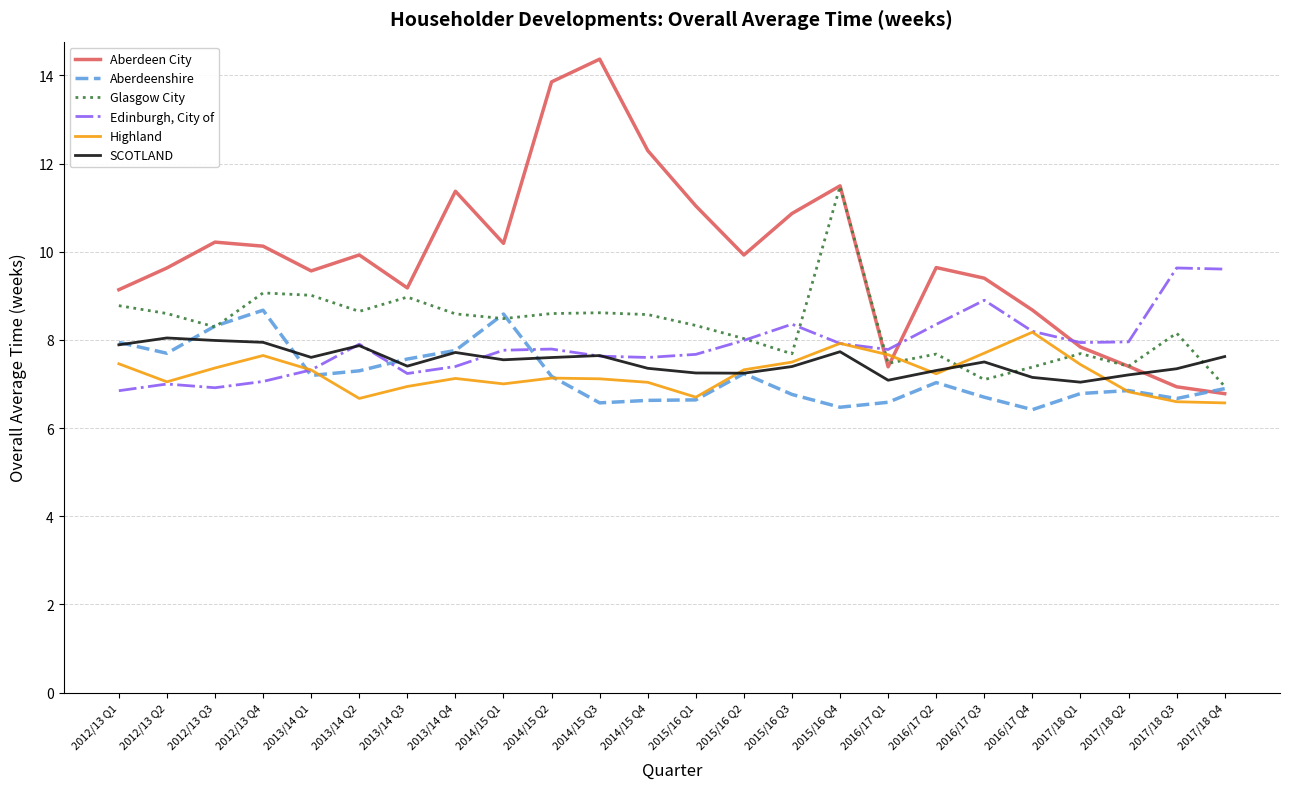

Which series has the largest range (max minus min)?

Aberdeen City